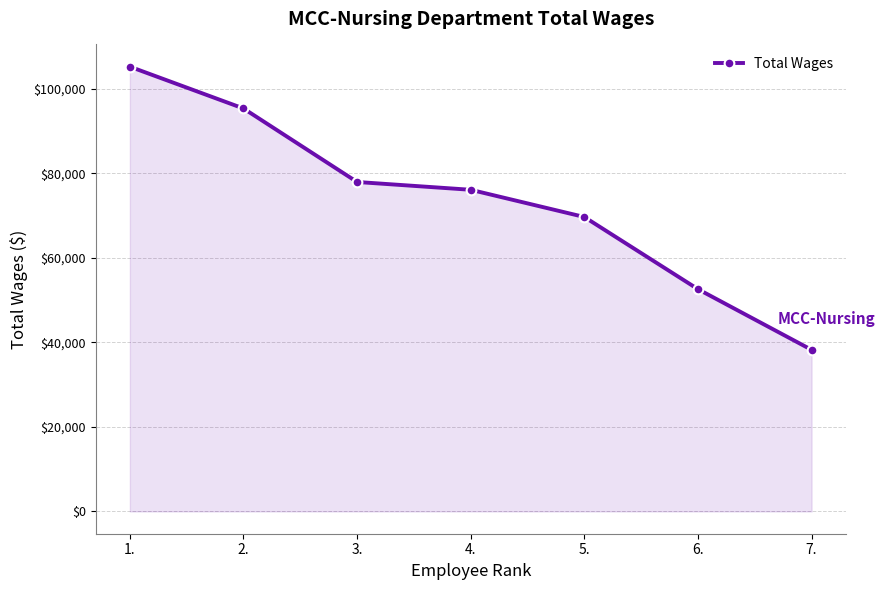

How many data points does each series have?

7